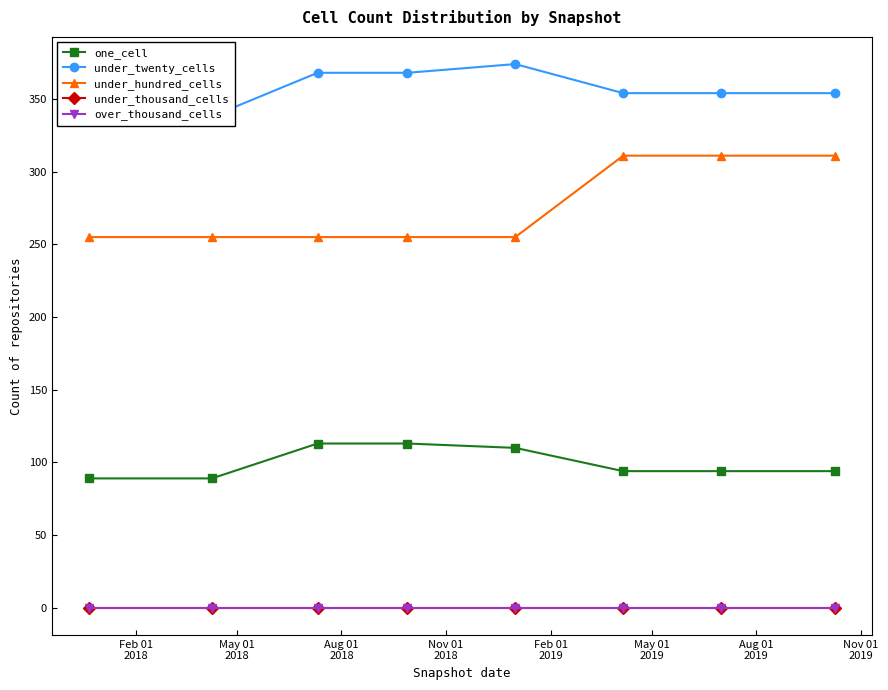

What is the label of the 3rd point from the right?

May 01
2019